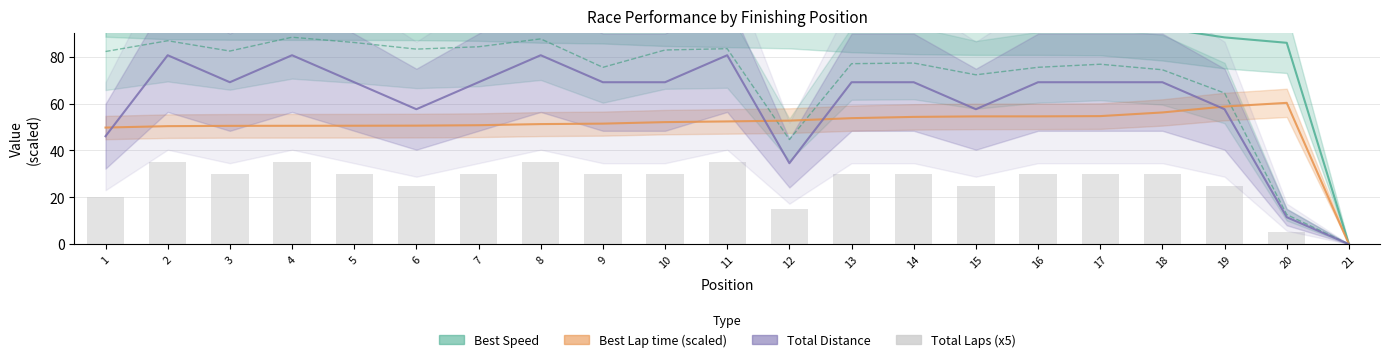

Approximately how many times larger is the value at 4 compared to 20?

7.0